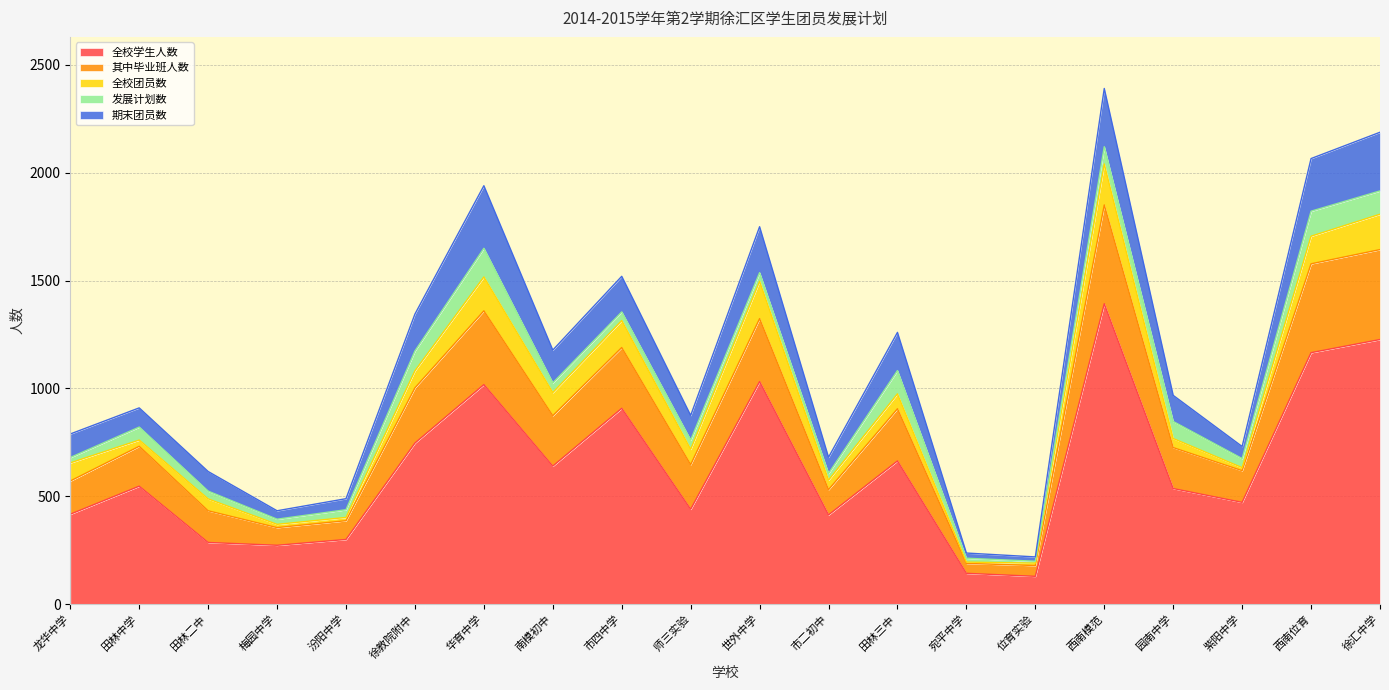

The 发展计划数 series shows 116 at 西南位育. True or false?

True